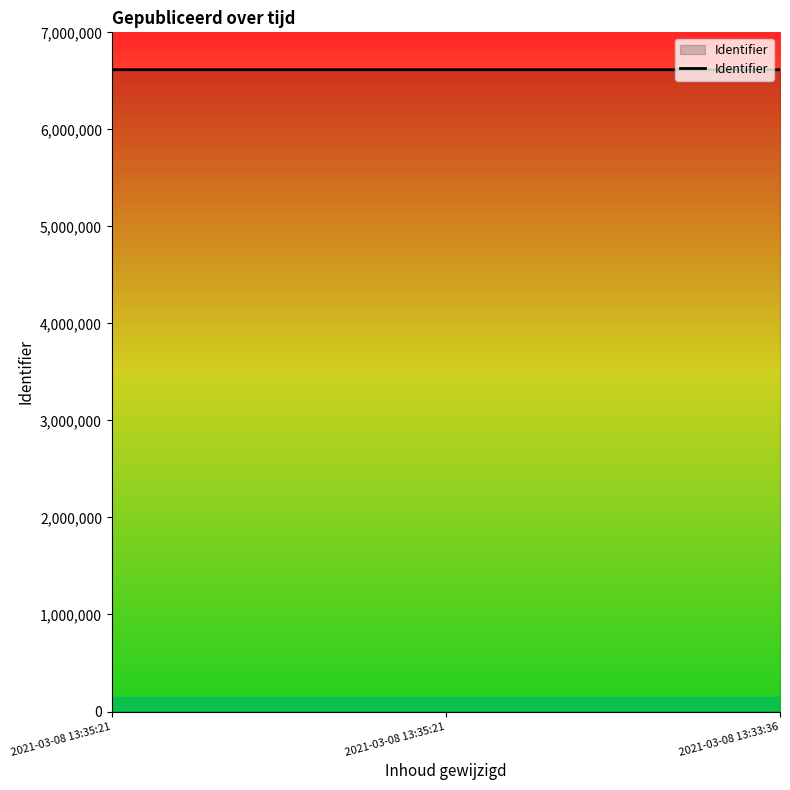

The value at 2021-03-08 13:35:21 is 6614785. True or false?

True